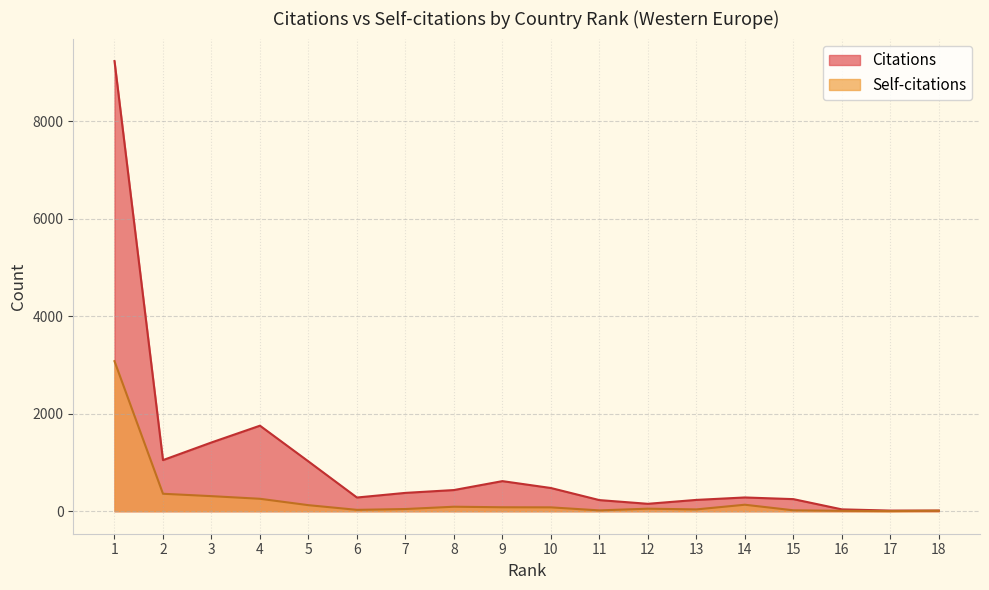

Rank the categories by Citations value from highest to lowest.

1, 4, 3, 2, 5, 9, 10, 8, 7, 14, 6, 15, 13, 11, 12, 16, 17, 18